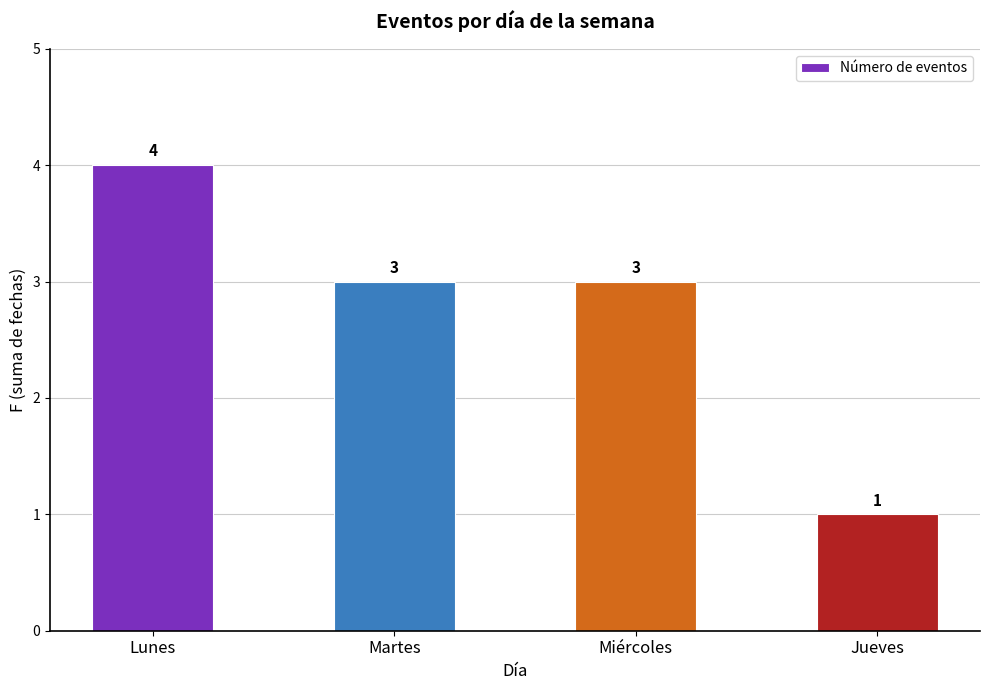

What is the label of the 4th bar from the left?

Jueves